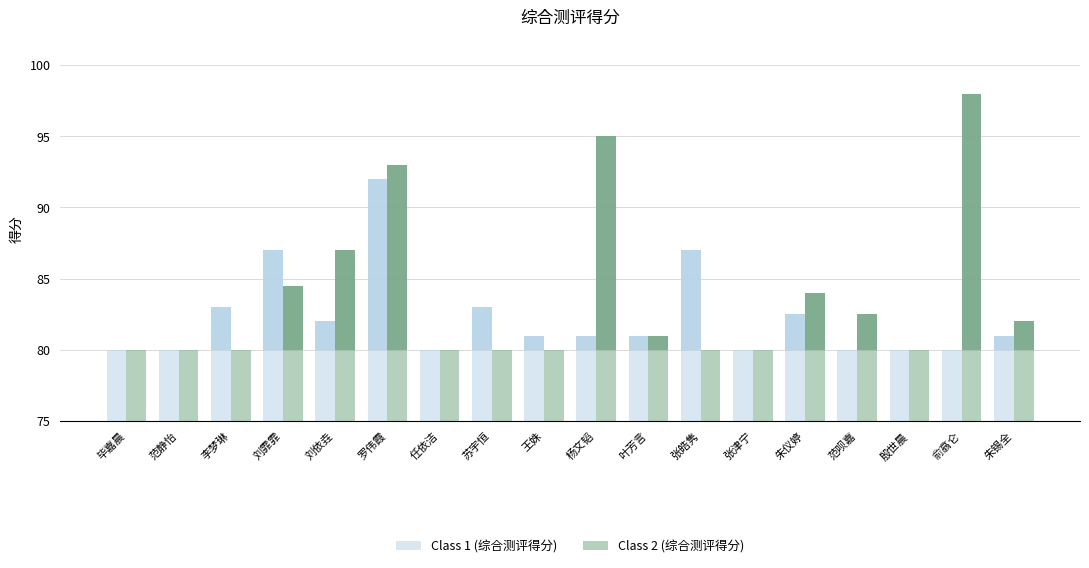

Which series changed the most between 叶芳言 and 俞翕仑?

Class 2 (综合测评得分)